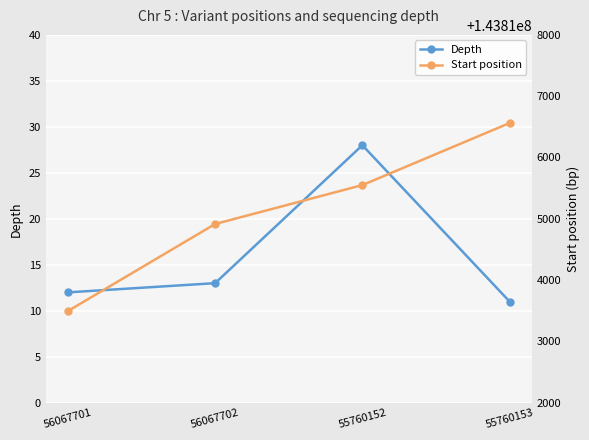

True or false: Depth and Start position intersect in this chart.

False